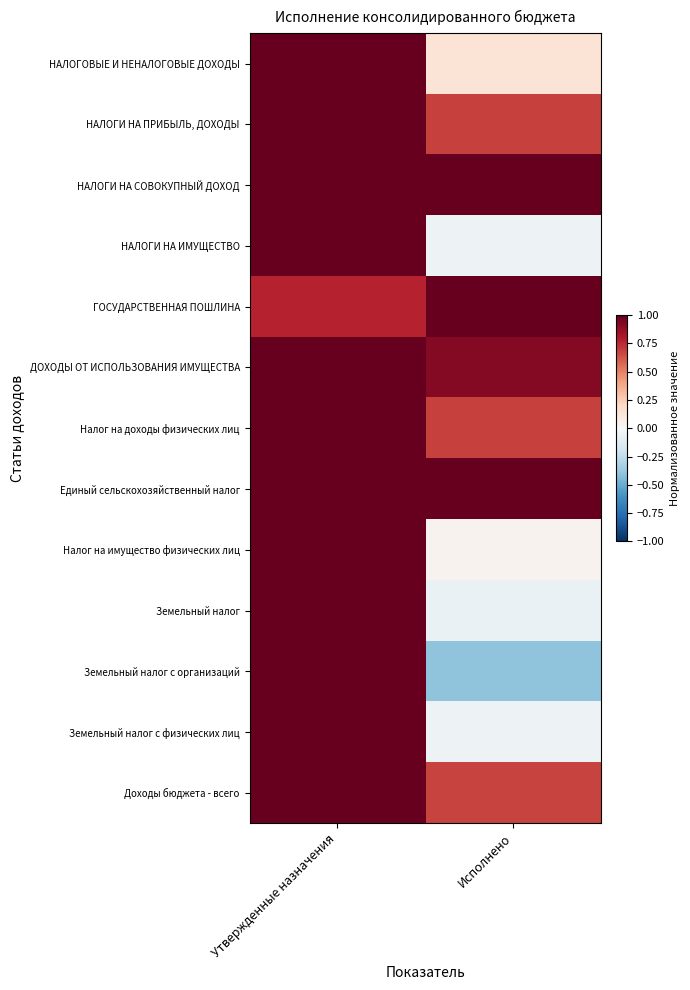

What is the spread (max minus min) of values at Утвержденные назначения?

0.2